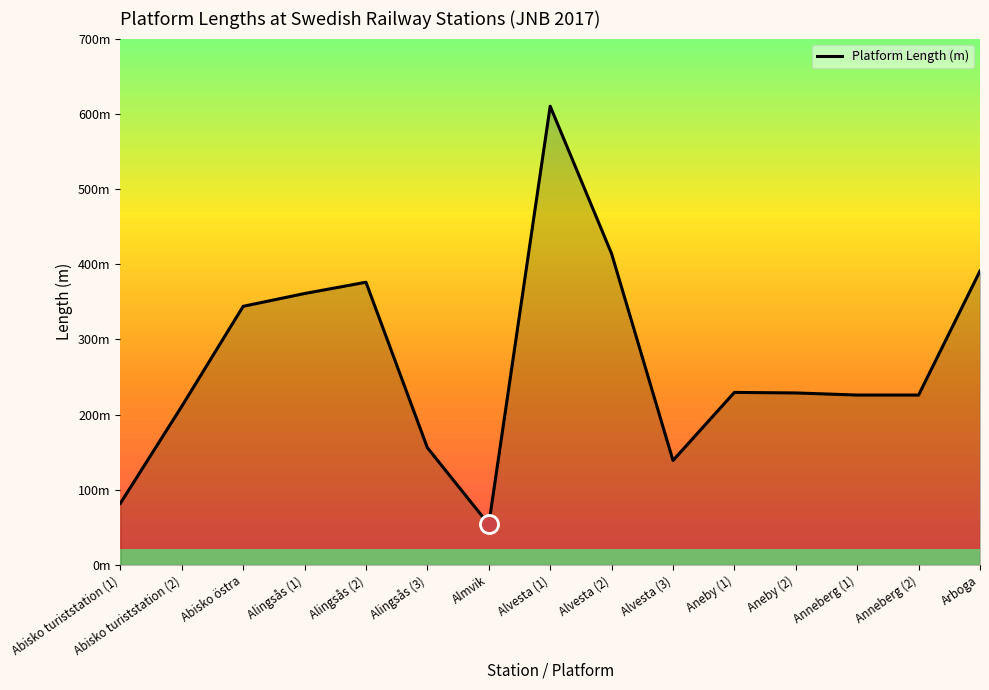

What is the ratio of the value at Alingsås (1) to the value at Arboga?

0.9